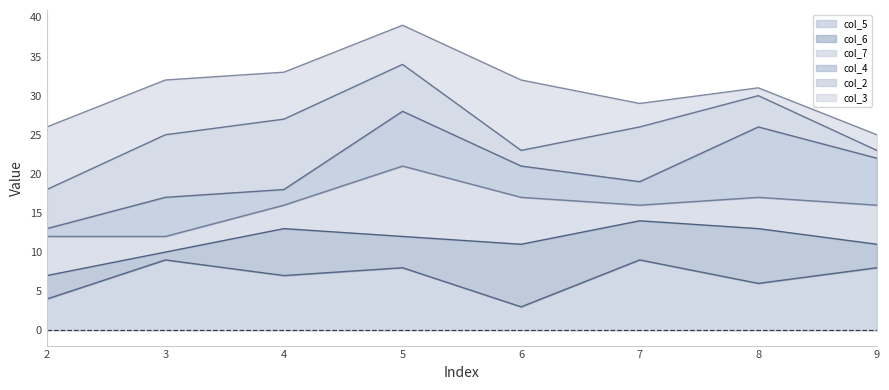

True or false: col_7_line and col_6_line intersect in this chart.

False